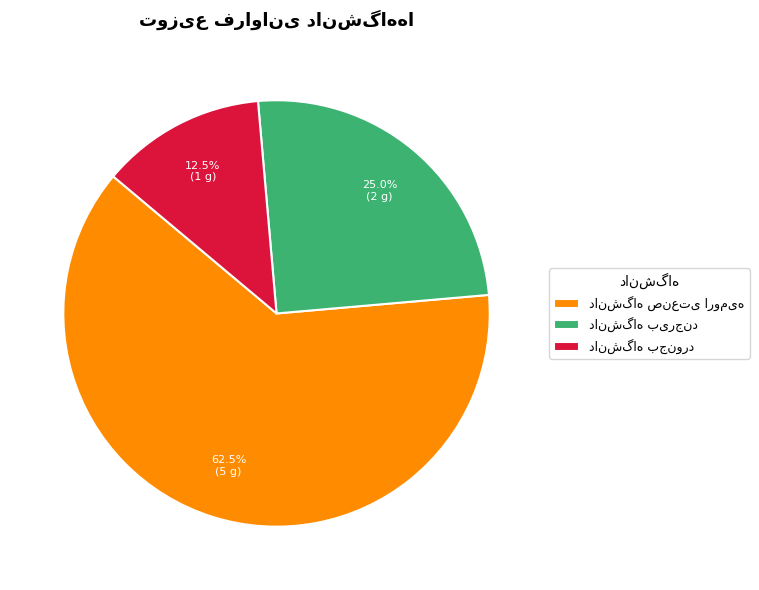

Count the number of slices in the pie.

3